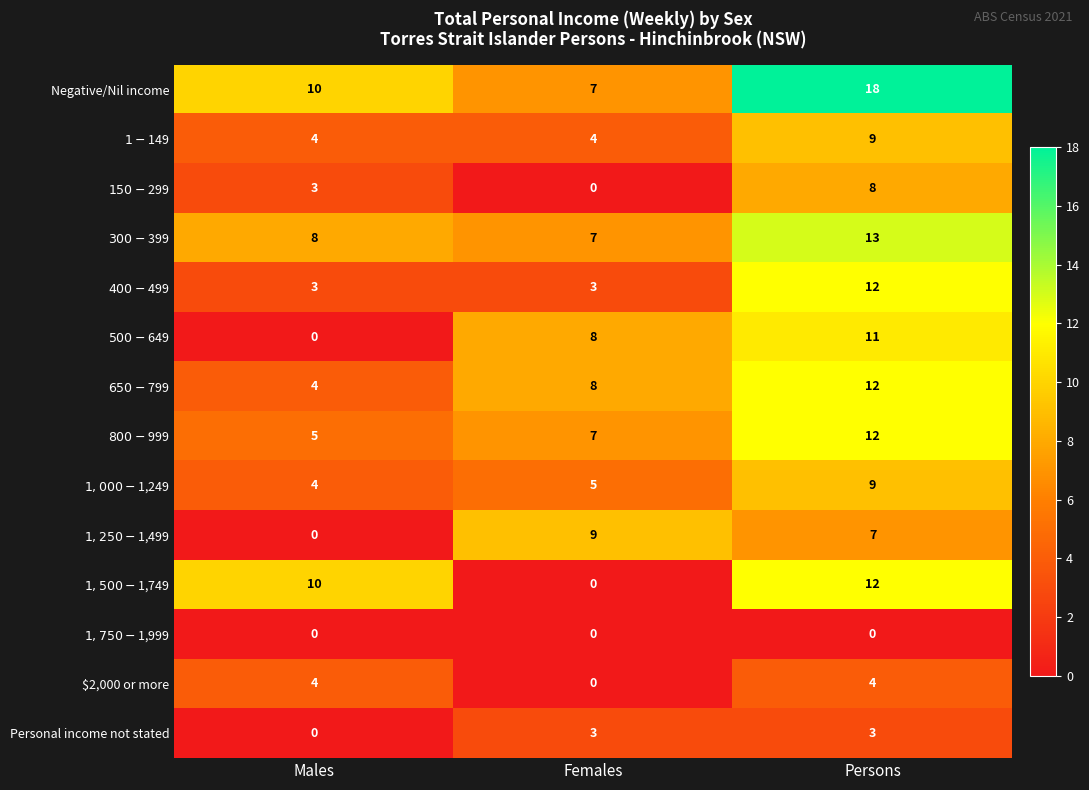

What is the greatest value displayed?

18